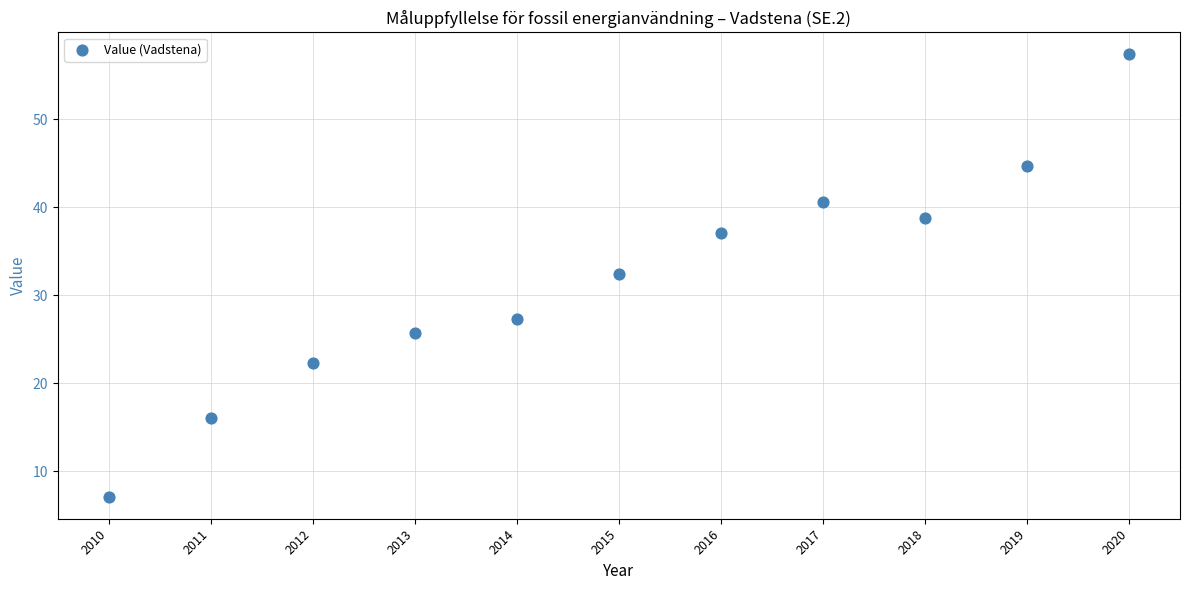

What is the average X value?

2015.0